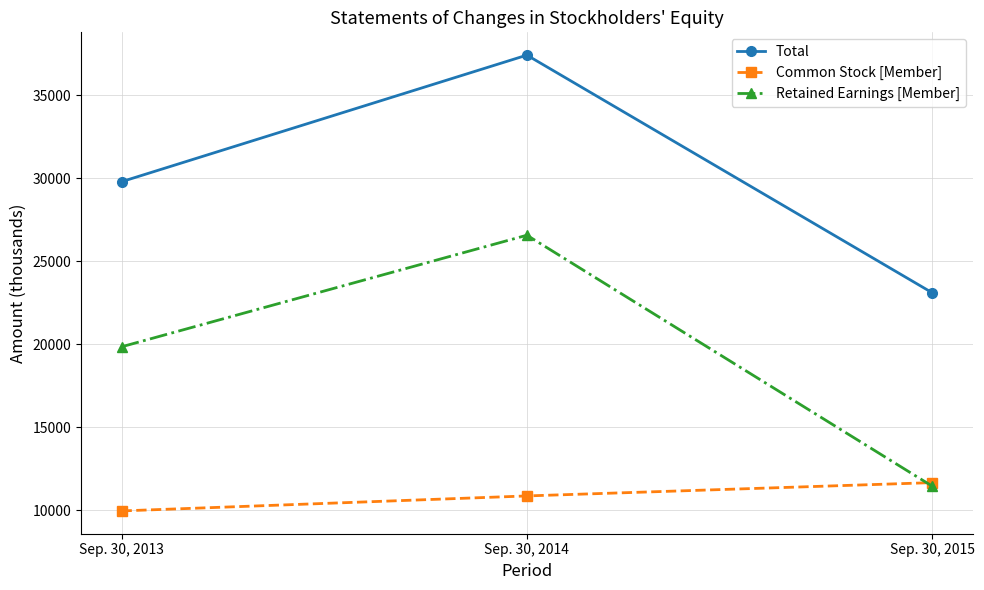

Which category has the lowest value in the Common Stock [Member] series?

Sep. 30, 2013